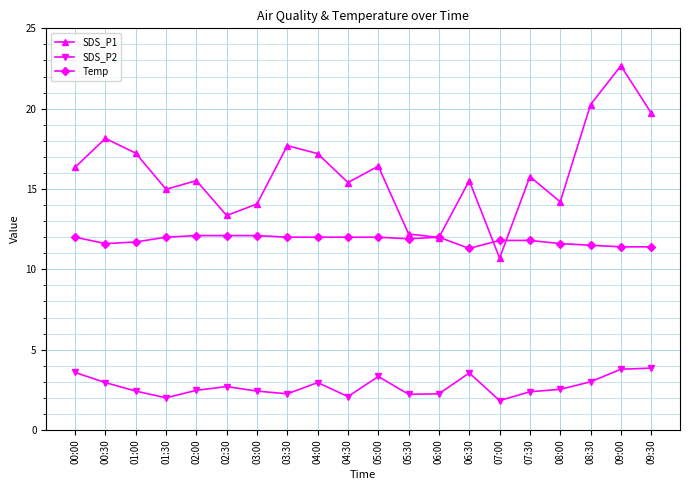

What is the sum of the Temp values at 03:30 and 02:00?

24.1